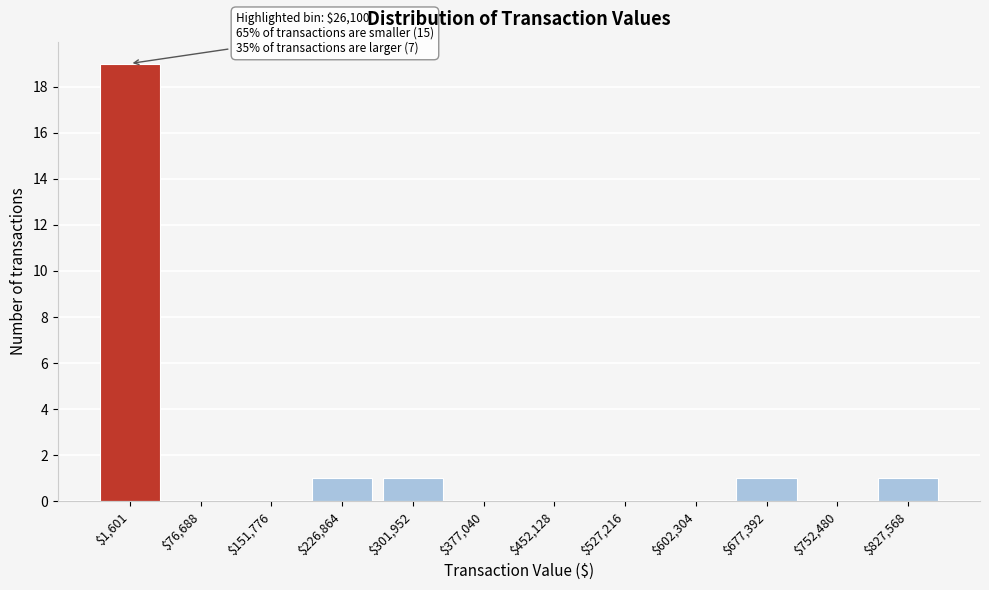

Which label corresponds to the largest value in the chart?

$1,601